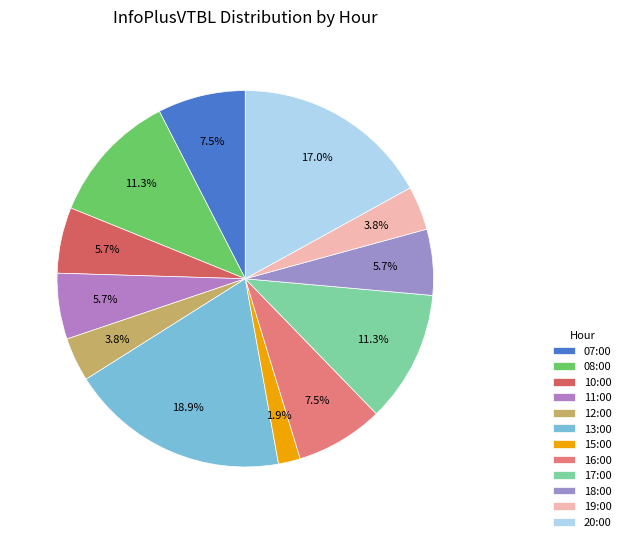

Does 12:00 represent more than half of the total?

No